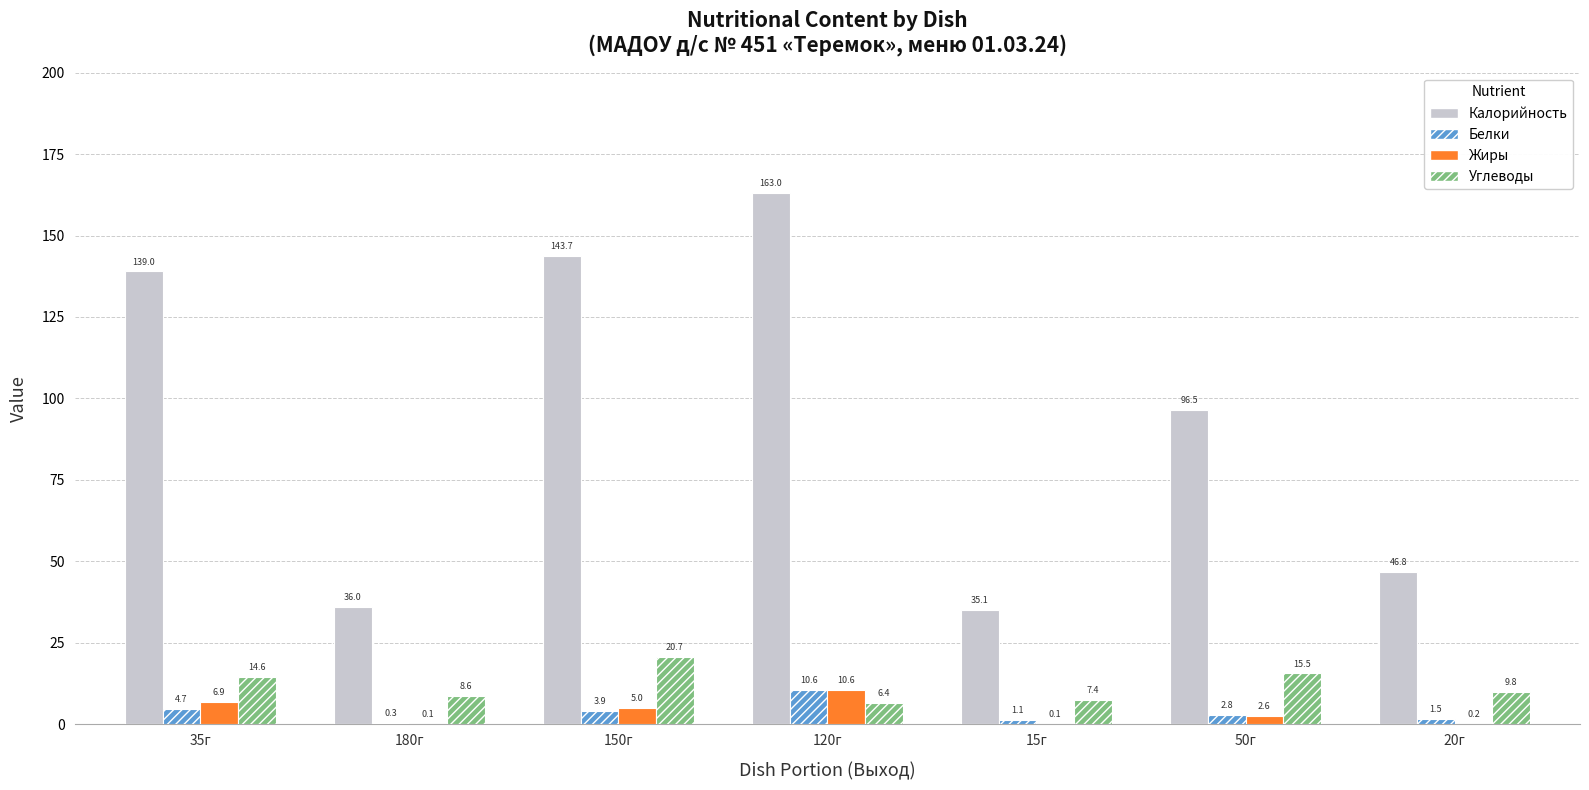

What is the sum of all Углеводы values?

83.0